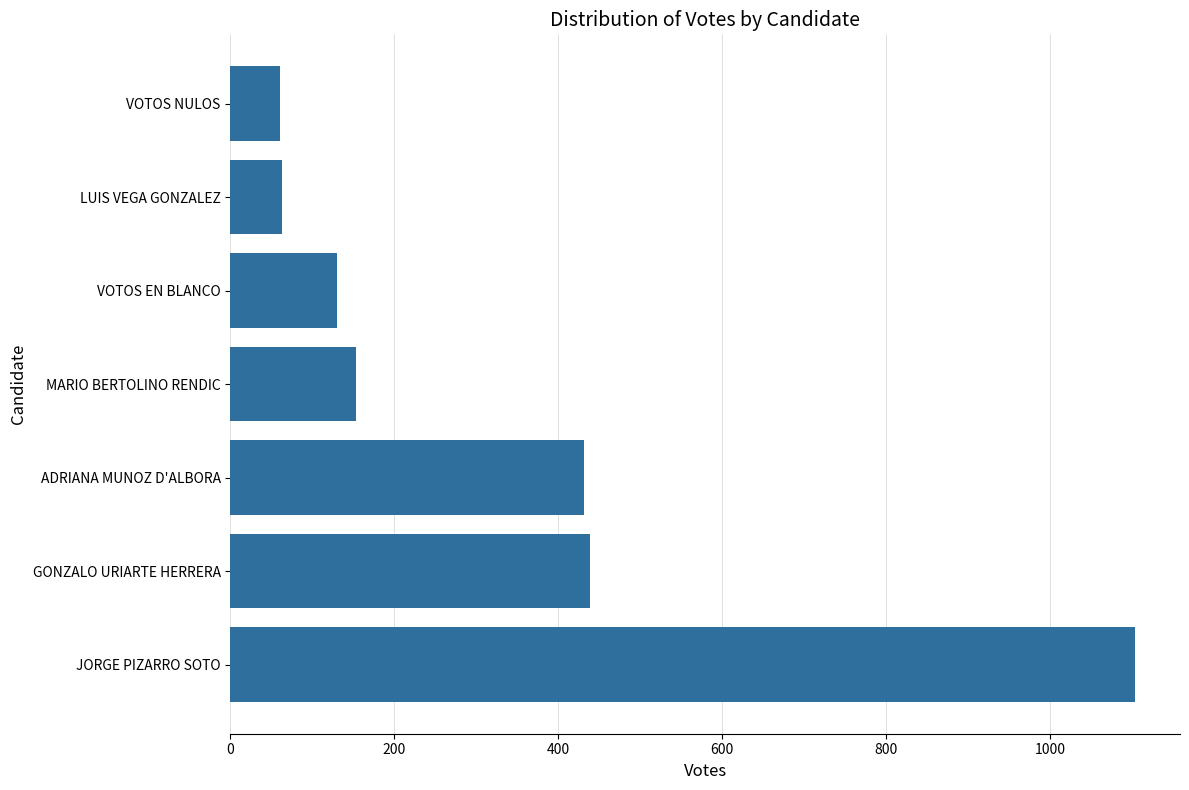

Count the number of data series in this chart.

1